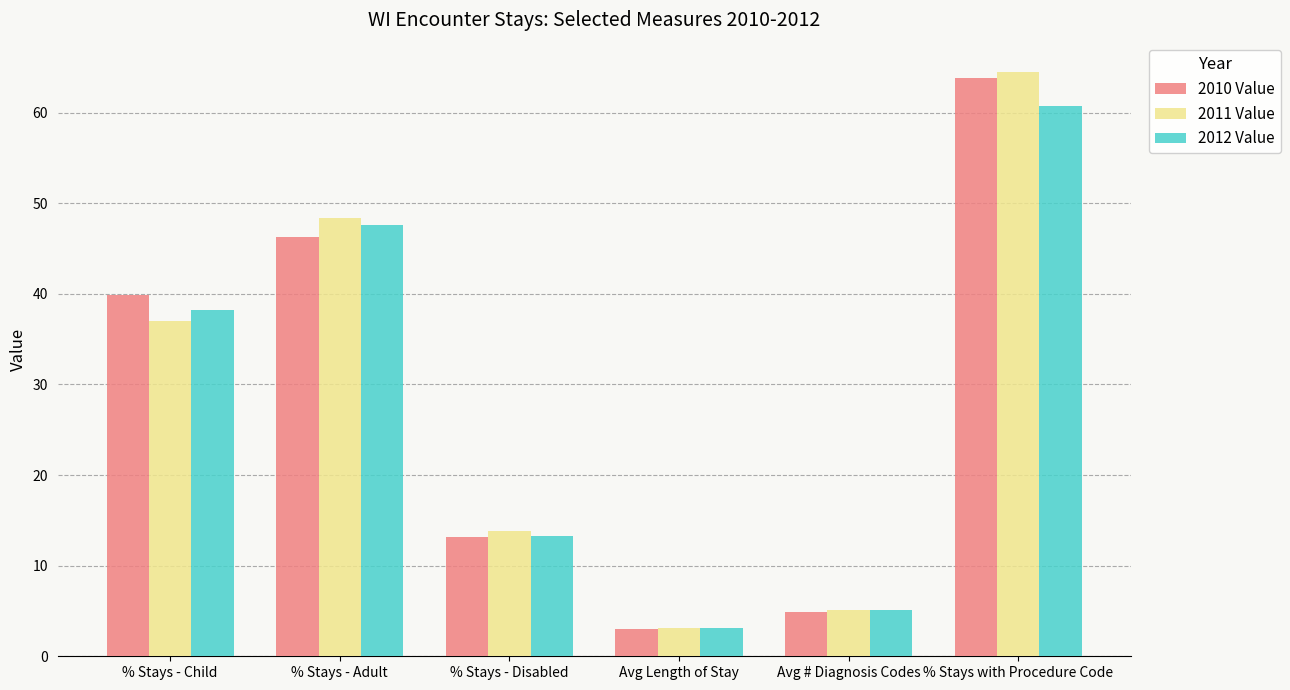

At which category is the sum across all series the highest?

% Stays with Procedure Code